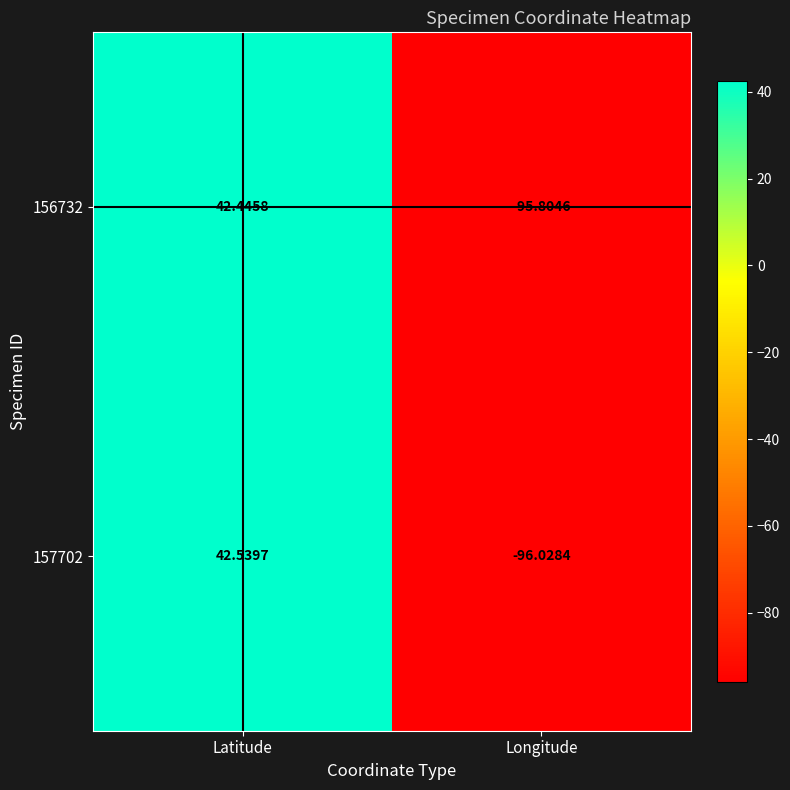

Rank the categories by 156732 value from highest to lowest.

Latitude, Longitude